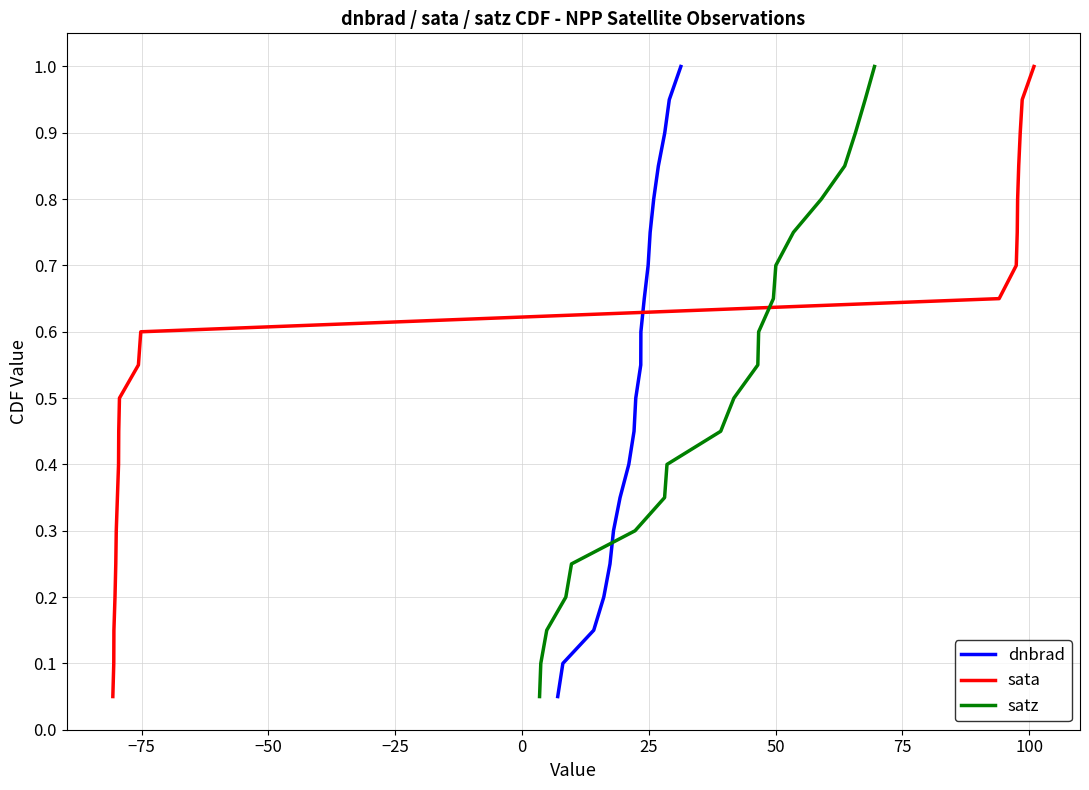

True or false: dnbrad has more than 2 points higher than both neighbors.

False